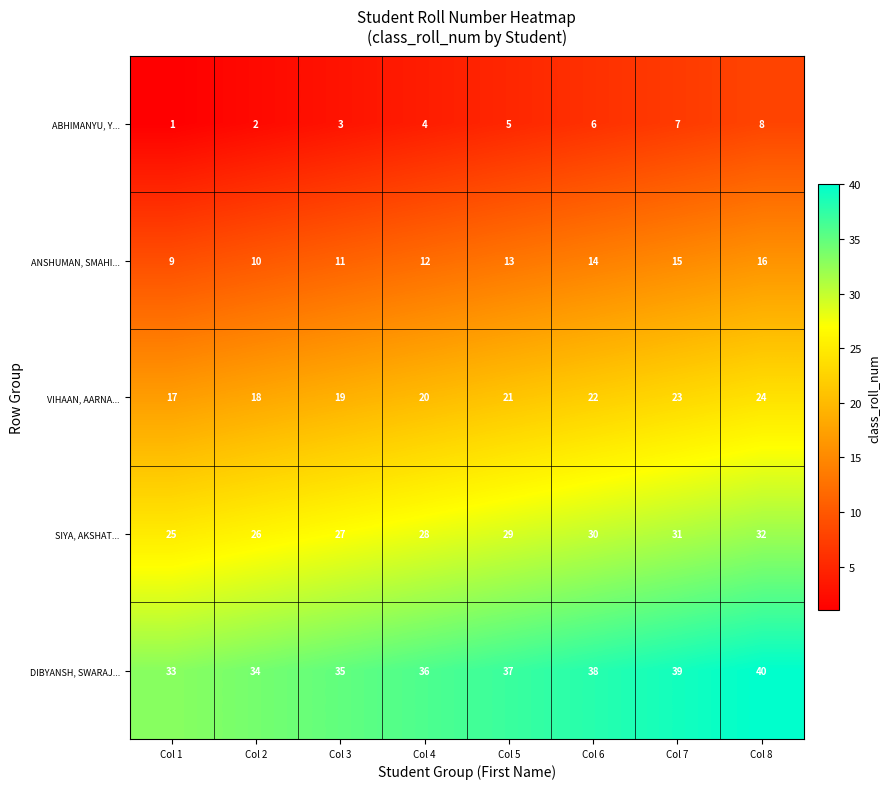

What value does the SIYA, AKSHAT... series have at Col 3?

27